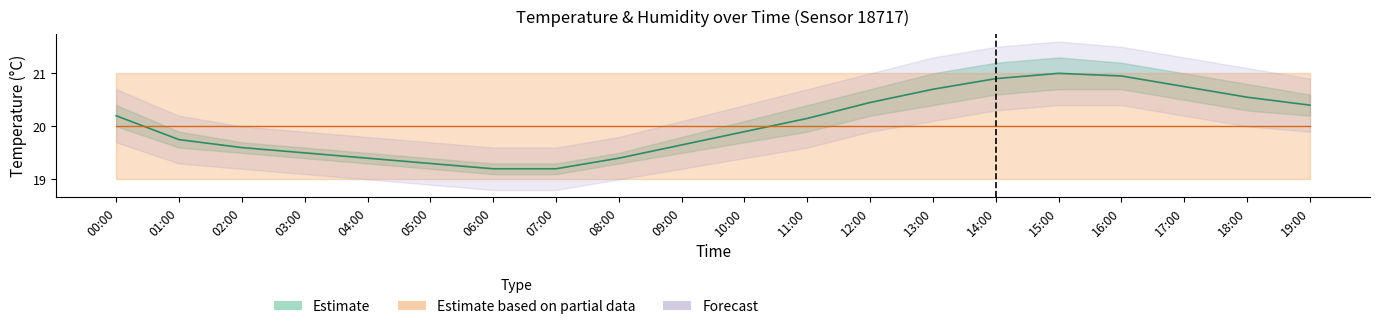

True or false: temperature_upper and humidity_mid intersect in this chart.

False